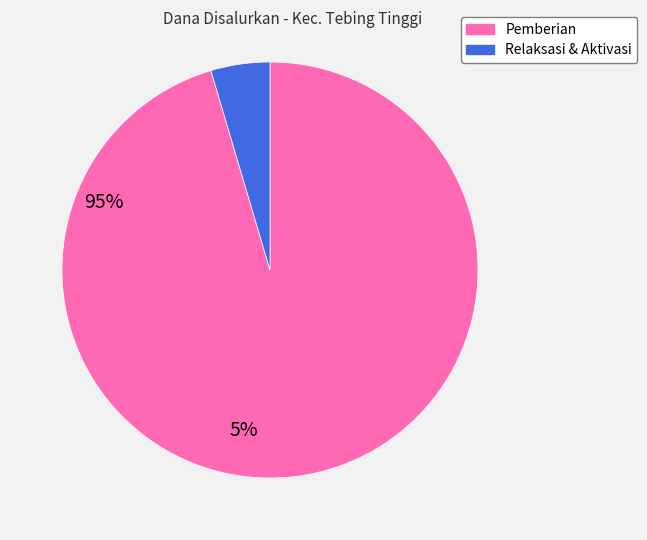

Does any single category account for the majority?

Yes